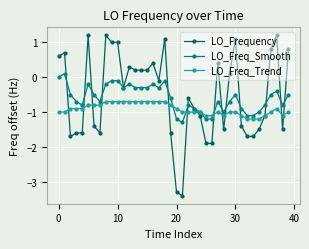

Does the chart have visible grid lines?

Yes